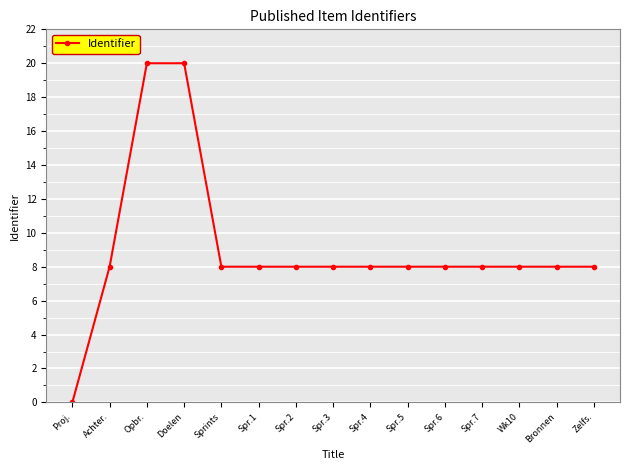

The chart shows a value of 30.2 at Opbr.. True or false?

False